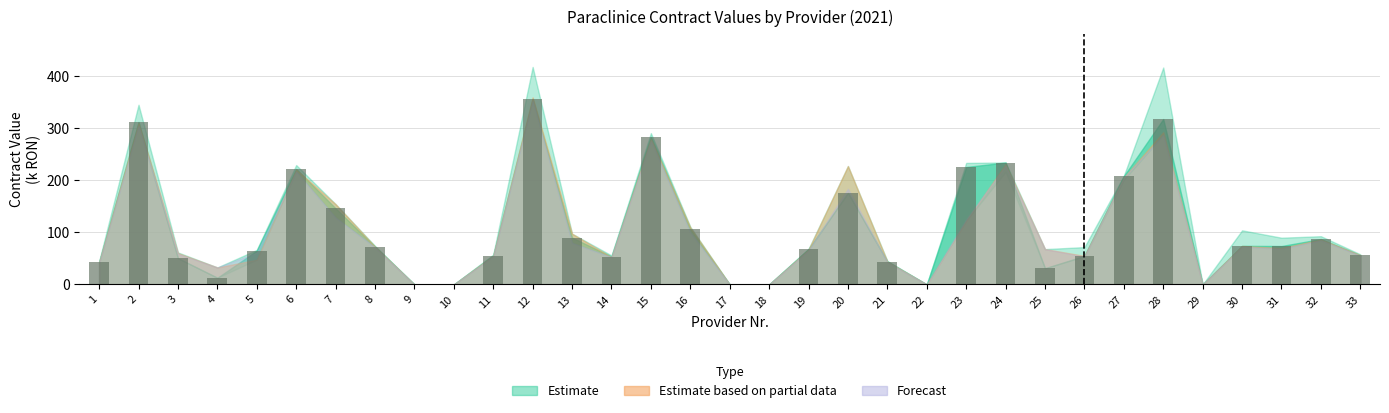

The value at 12 is 357.2. True or false?

True